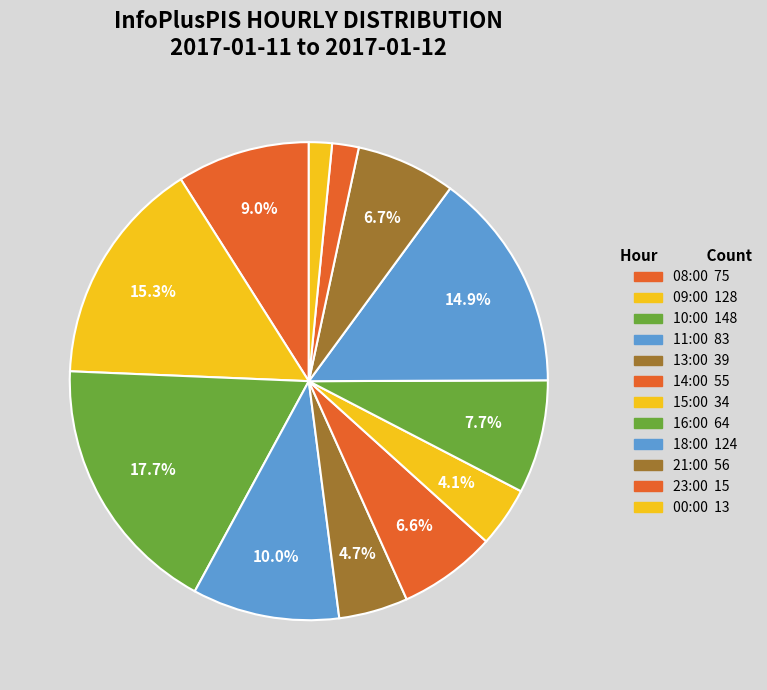

What is the change in value from 10:00 to 21:00?

-92